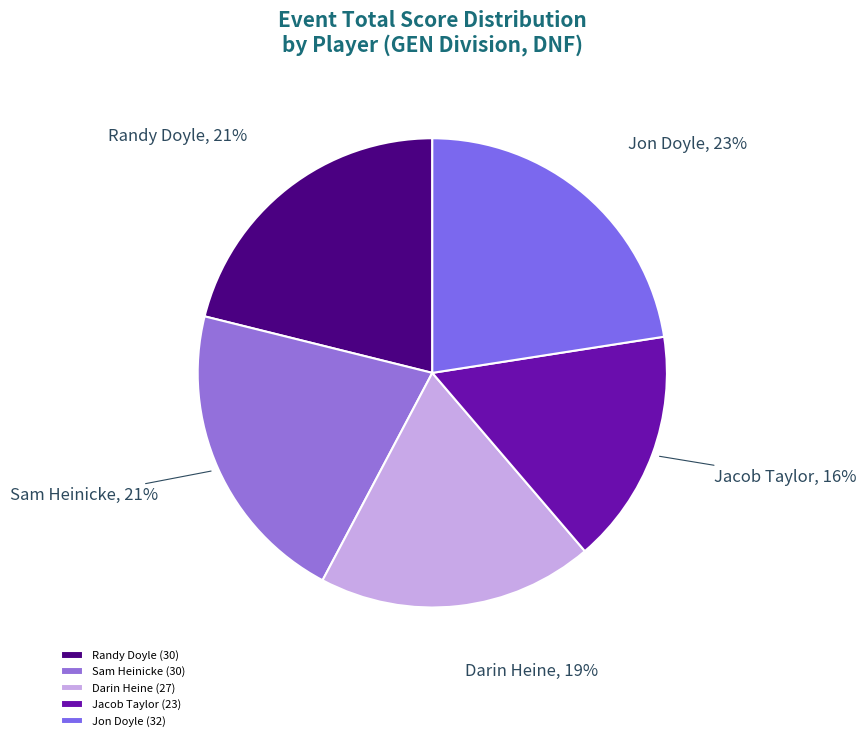

Which slice is the largest?

Jon Doyle